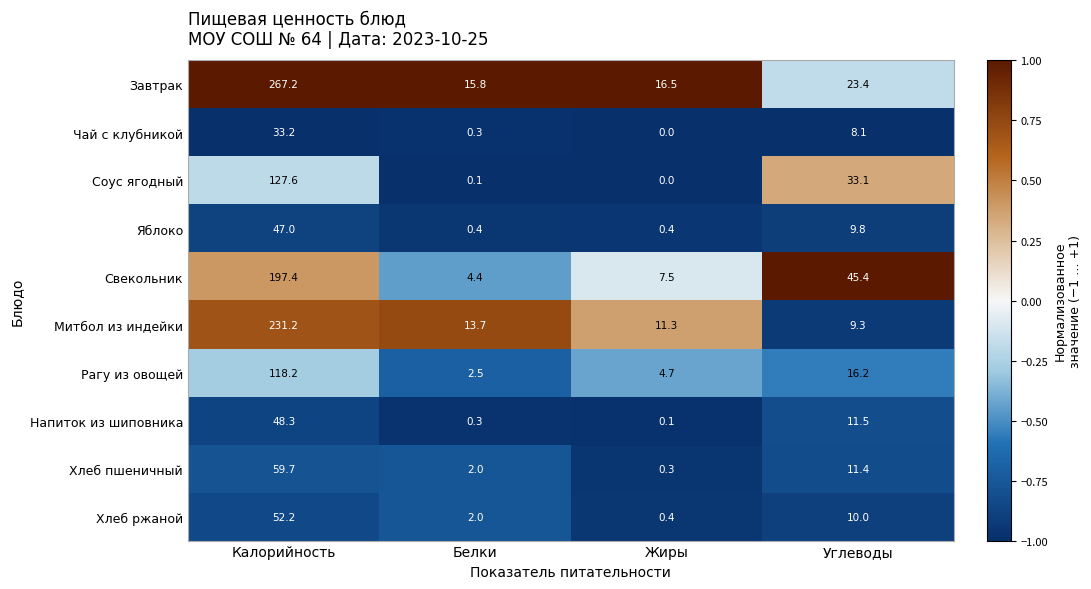

Which series has the widest spread of values?

Завтрак